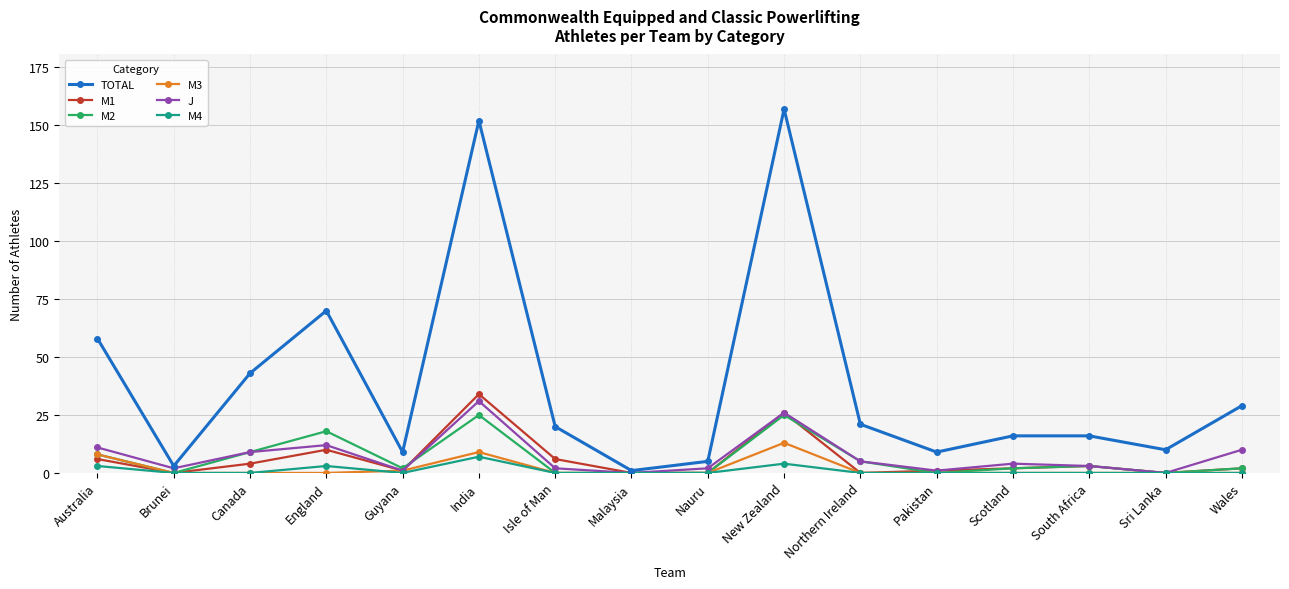

True or false: M2 has a value of 5 at Northern Ireland.

True